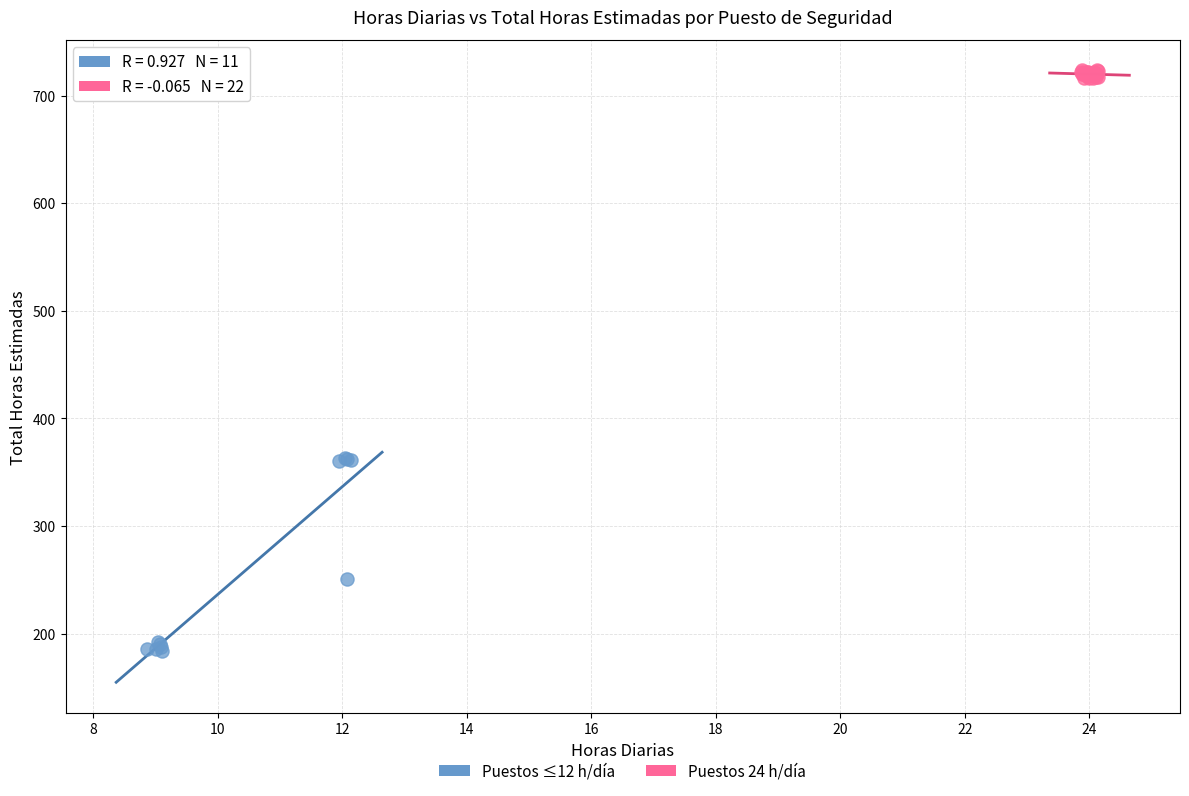

Which series contains the lowest Y value?

Puestos ≤12 h/día